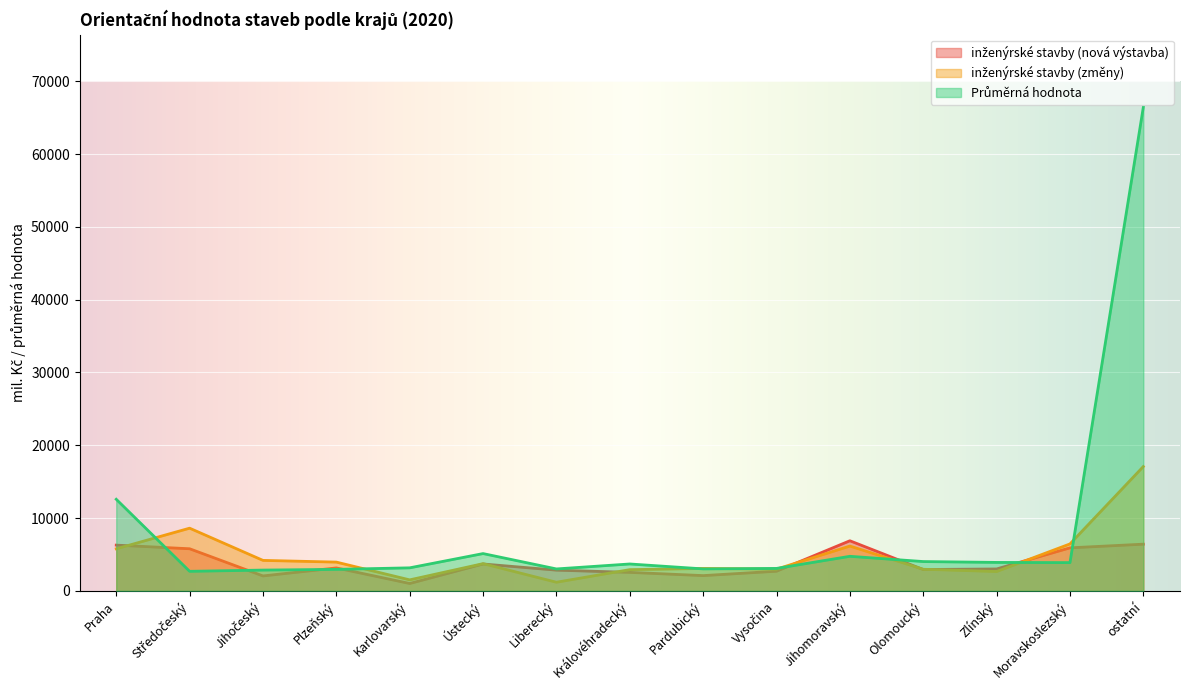

What is the difference between the inženýrské stavby (změny) values at Liberecký and Vysočina?

1797